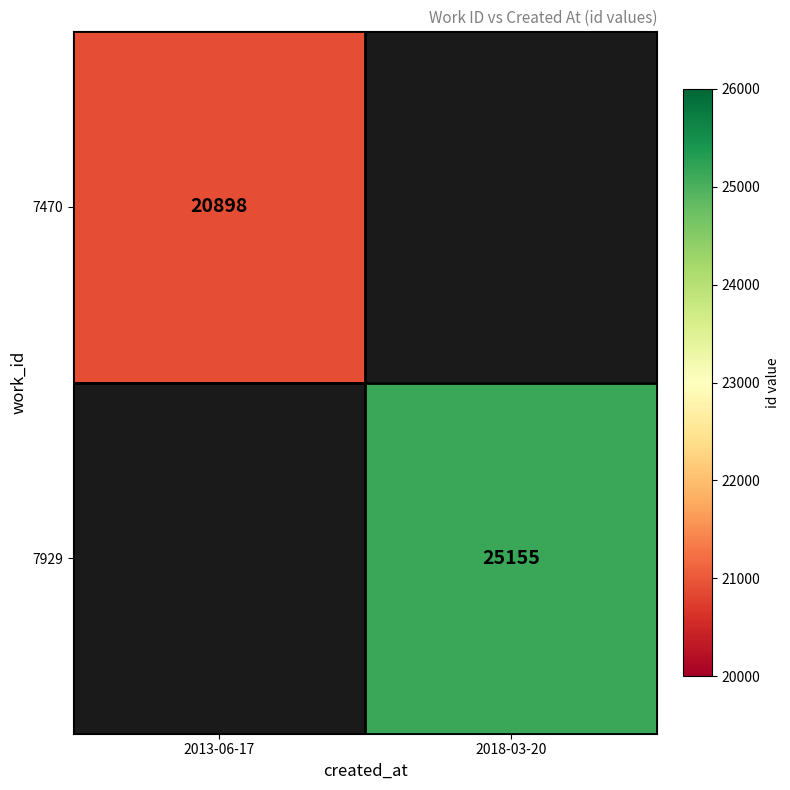

The value of 7929 at 2018-03-20 is 25155. True or false?

True